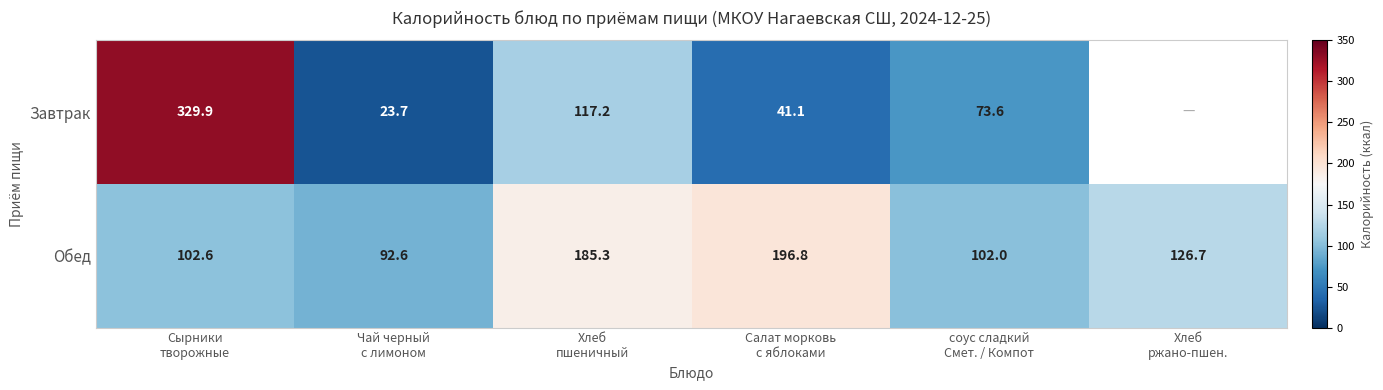

What is the spread (max minus min) of values at Чай черный
с лимоном?

68.9